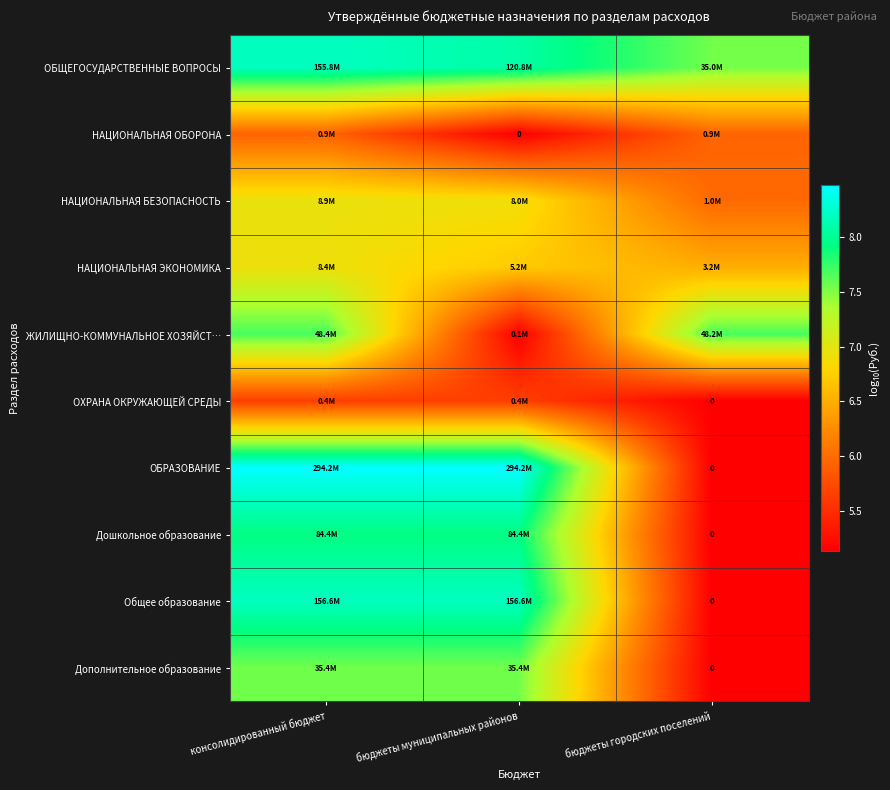

At which label does Дополнительное образование reach its minimum?

бюджеты городских поселений